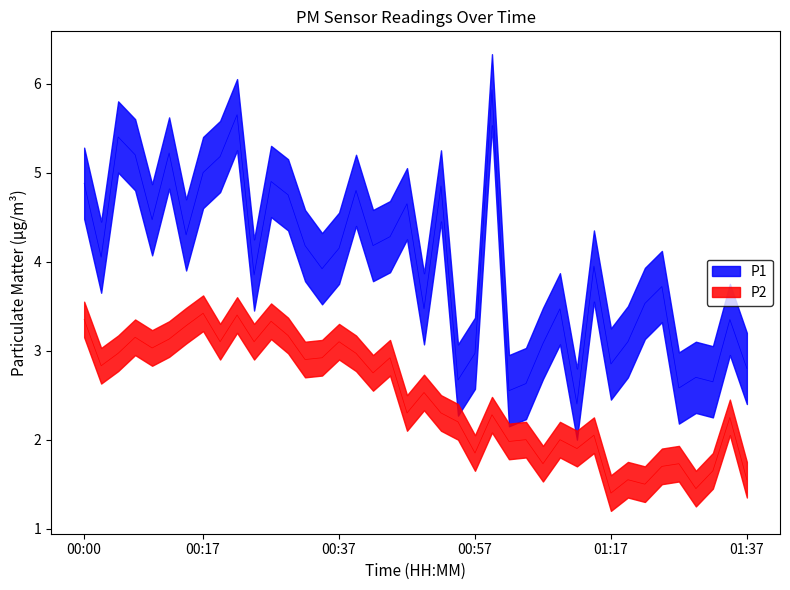

Which has a higher value, 01:09 or 00:37?

00:37